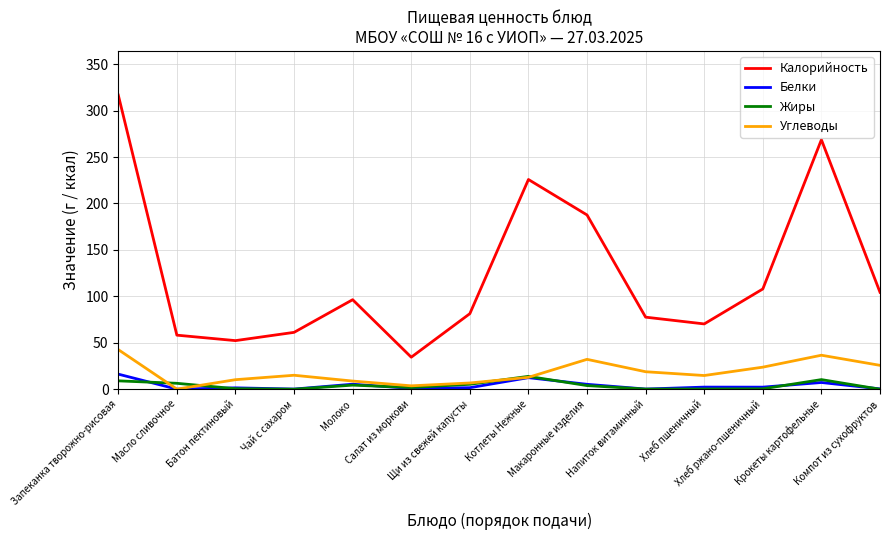

Is it true that Жиры equals 4.4 at Молоко?

True